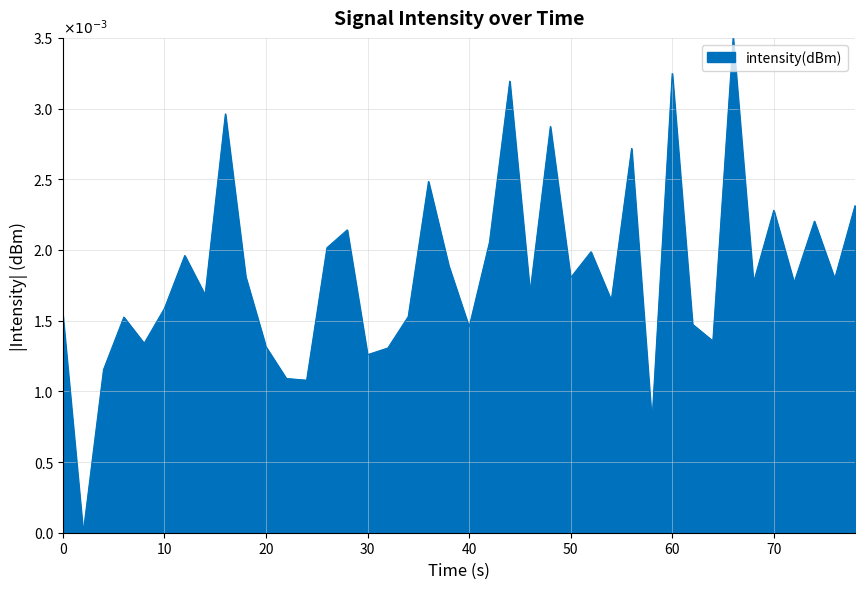

Is this an area chart (filled region under the line)?

Yes